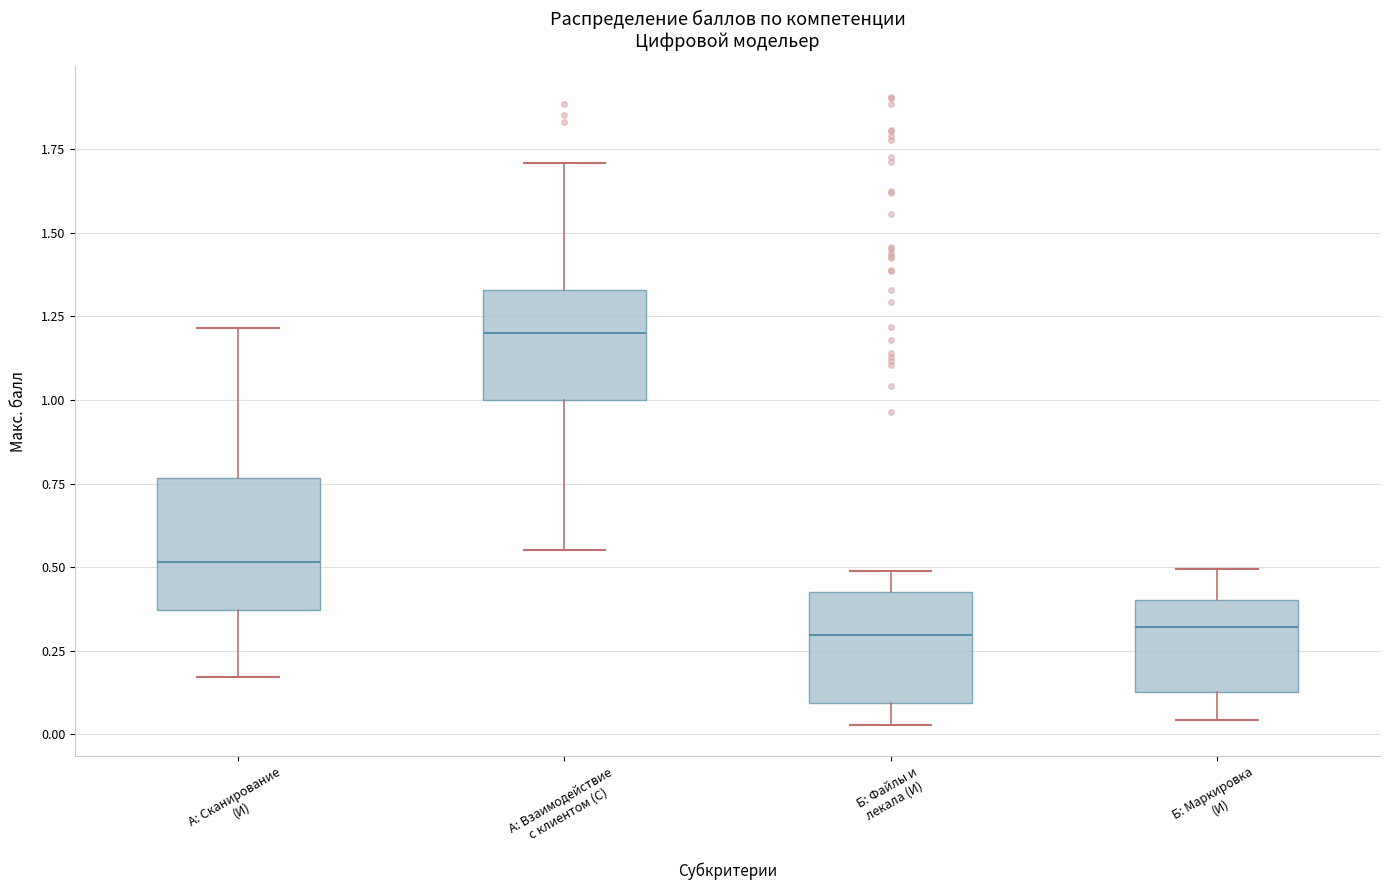

Comparing the boxes themselves (not the whiskers), which one is the tallest?

А: Сканирование (И)